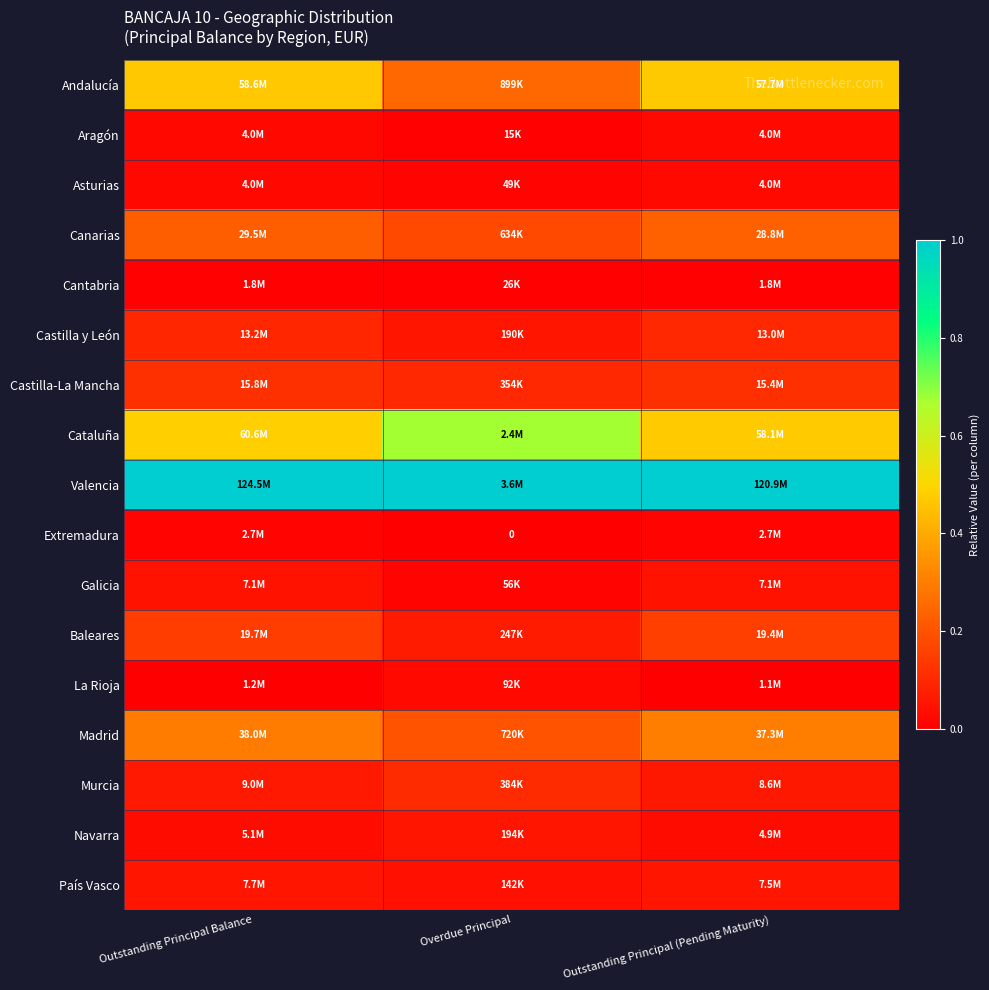

Rank the series at Outstanding Principal (Pending Maturity) from lowest to highest value.

La Rioja, Cantabria, Extremadura, Asturias, Aragón, Navarra, Galicia, País Vasco, Murcia, Castilla y León, Castilla-La Mancha, Baleares, Canarias, Madrid, Andalucía, Cataluña, Valencia